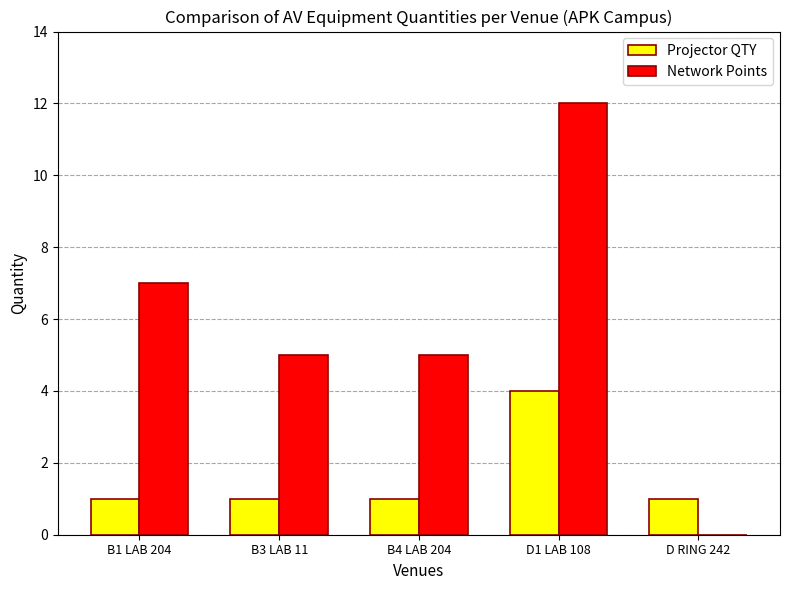

Which series has the largest total across all categories?

Network Points